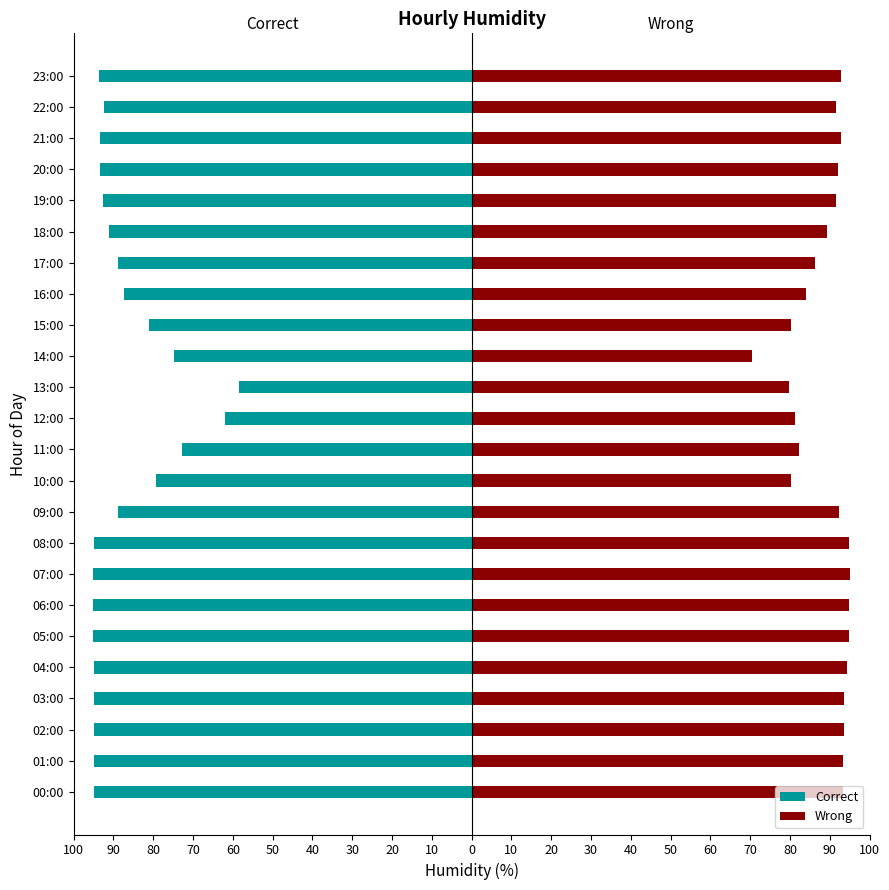

Between 09:00 and 15:00, which is larger?

15:00